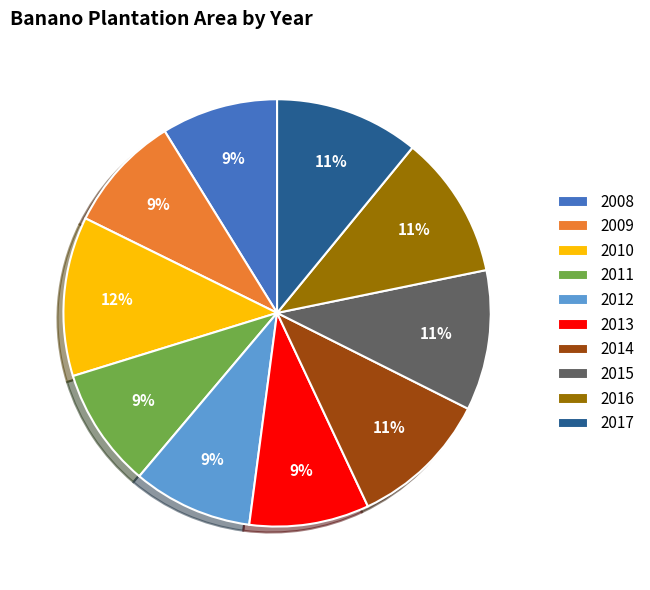

How many segments does this pie chart have?

10